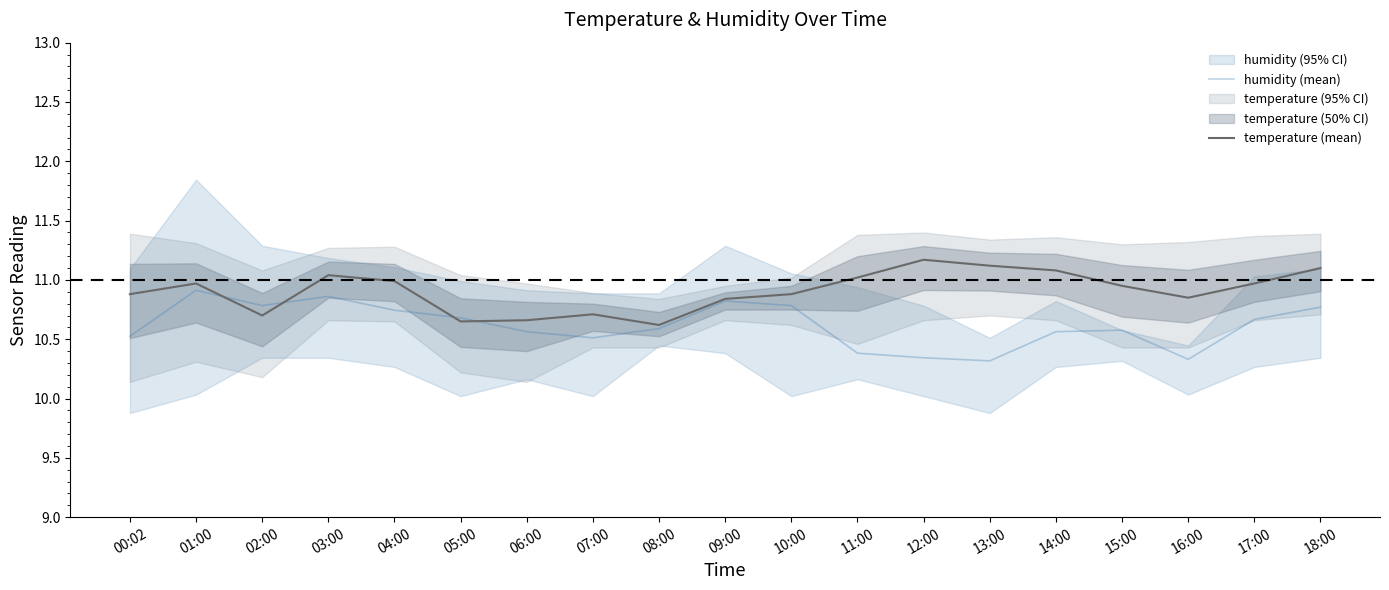

Is it true that humidity (mean) equals 10.8 at 02:00?

True